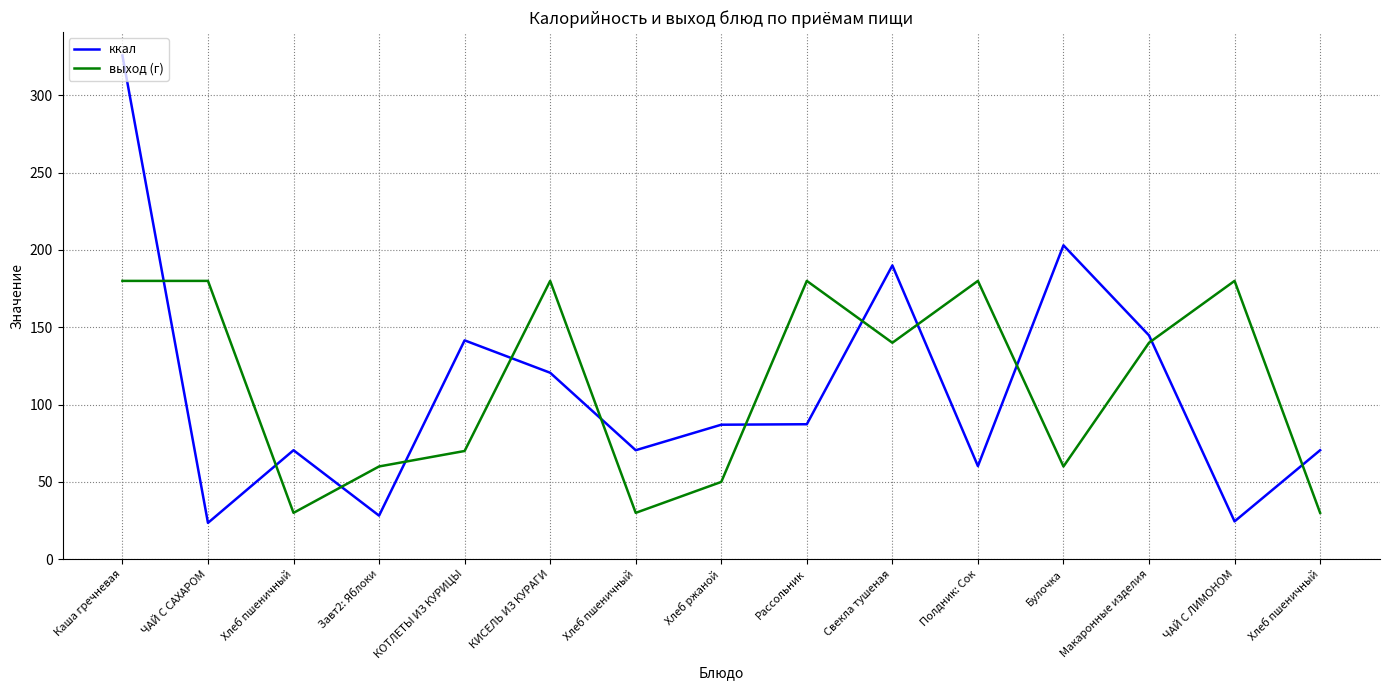

Reading left to right, transcribe all the data shown in this chart.

ккал: Каша гречневая=325.8	ЧАЙ С САХАРОМ=23.5	Хлеб пшеничный=70.5	Завт2: Яблоки=28.2	КОТЛЕТЫ ИЗ КУРИЦЫ=141.5	КИСЕЛЬ ИЗ КУРАГИ=120.6	Хлеб пшеничный=70.5	Хлеб ржаной=87.0	Рассольник=87.3	Свекла тушеная=190.0	Полдник: Сок=60.2	Булочка=203.0	Макаронные изделия=144.8	ЧАЙ С ЛИМОНОМ=24.5	Хлеб пшеничный=70.5
выход (г): Каша гречневая=180.0	ЧАЙ С САХАРОМ=180.0	Хлеб пшеничный=30.0	Завт2: Яблоки=60.0	КОТЛЕТЫ ИЗ КУРИЦЫ=70.0	КИСЕЛЬ ИЗ КУРАГИ=180.0	Хлеб пшеничный=30.0	Хлеб ржаной=50.0	Рассольник=180.0	Свекла тушеная=140.0	Полдник: Сок=180.0	Булочка=60.0	Макаронные изделия=140.0	ЧАЙ С ЛИМОНОМ=180.0	Хлеб пшеничный=30.0